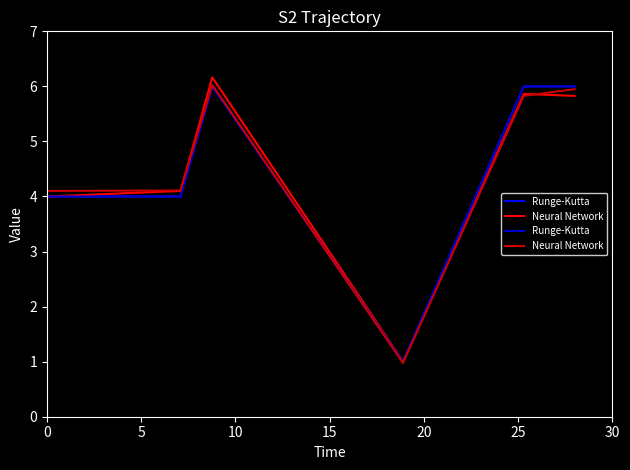

True or false: Runge-Kutta has more than 0 points higher than both neighbors.

True